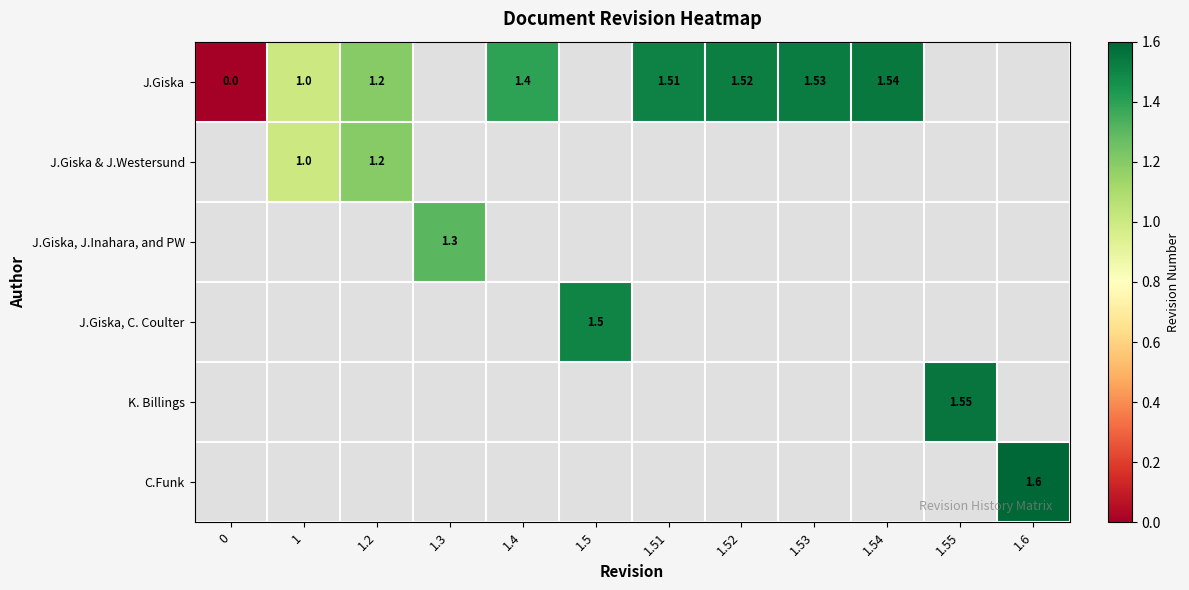

What is the maximum value shown in the chart?

1.6